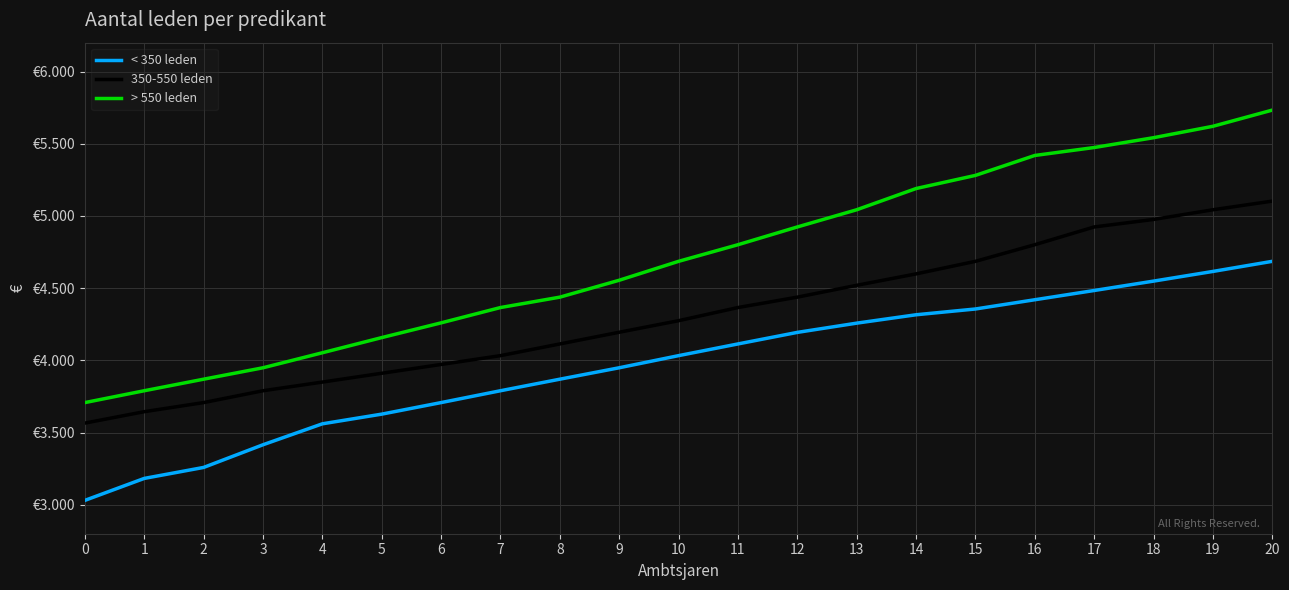

Which series has the widest spread of values?

> 550 leden